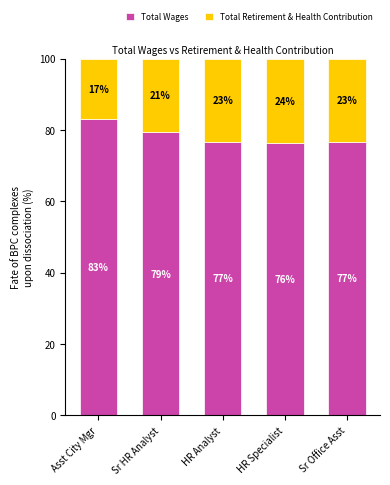

Where is Total Wages nearest to the value 79?

Sr HR Analyst